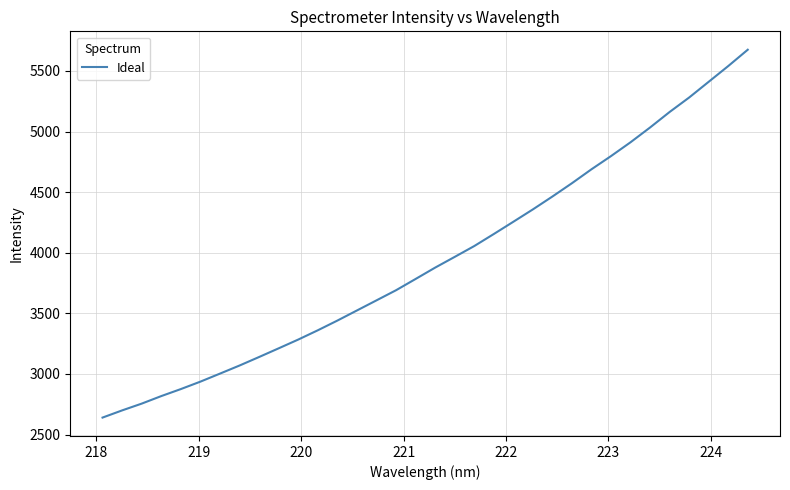

What is the difference between the maximum and minimum values?

3034.1